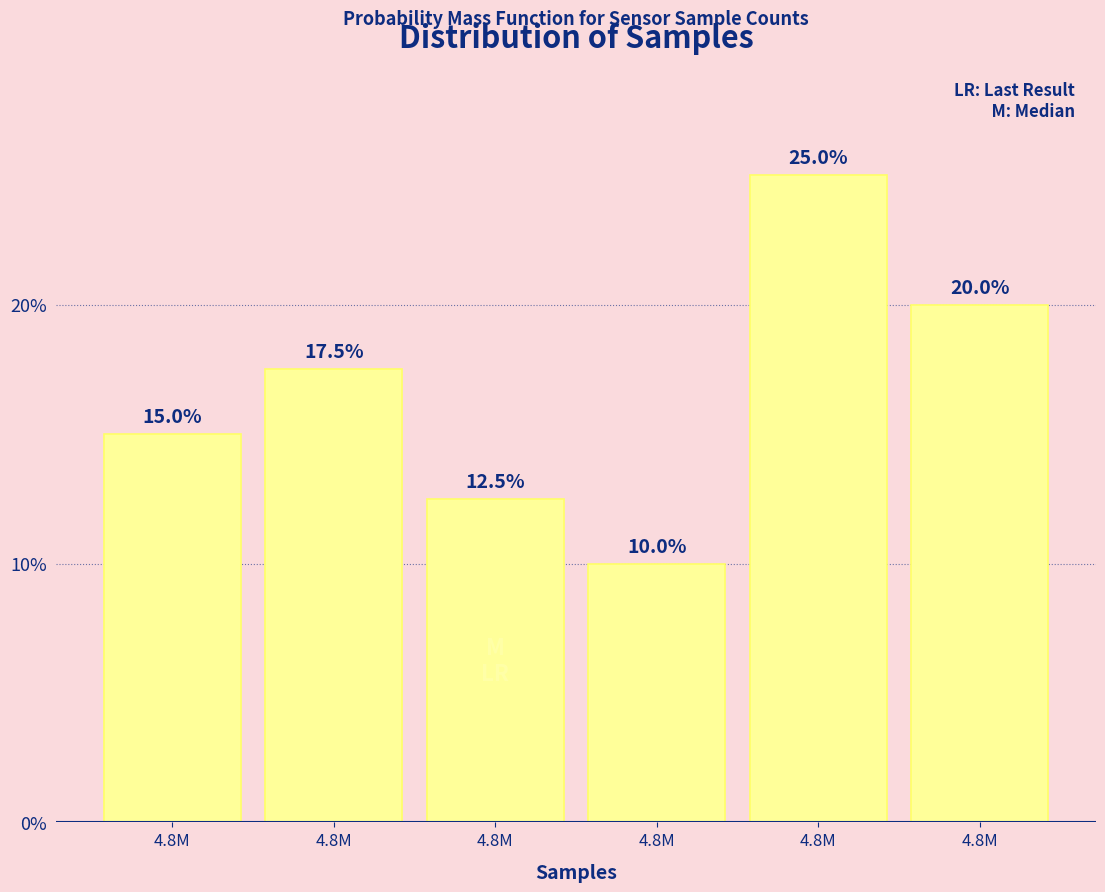

Does the chart contain any negative values?

No